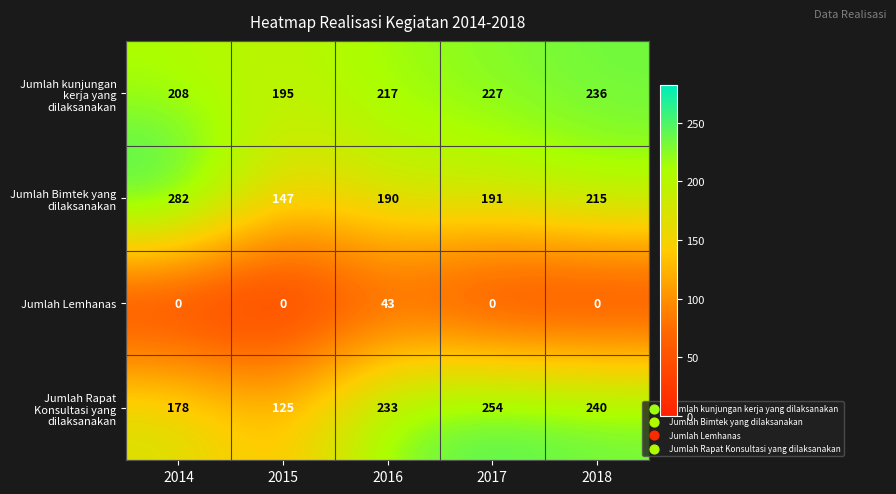

Rank the series at 2017 from highest to lowest value.

Jumlah Rapat Konsultasi yang dilaksanakan, Jumlah kunjungan kerja yang dilaksanakan, Jumlah Bimtek yang dilaksanakan, Jumlah Lemhanas